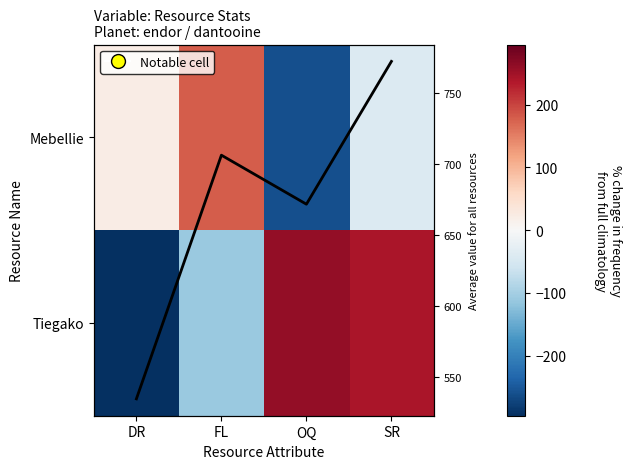

At which category is the sum across all series the highest?

SR